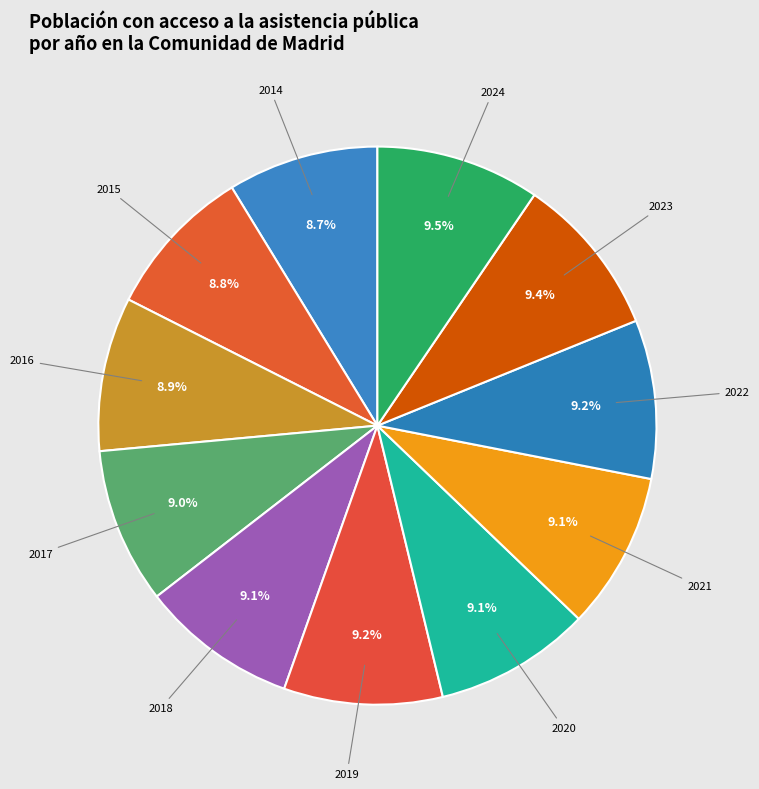

Is there any slice that represents more than half of the pie?

No